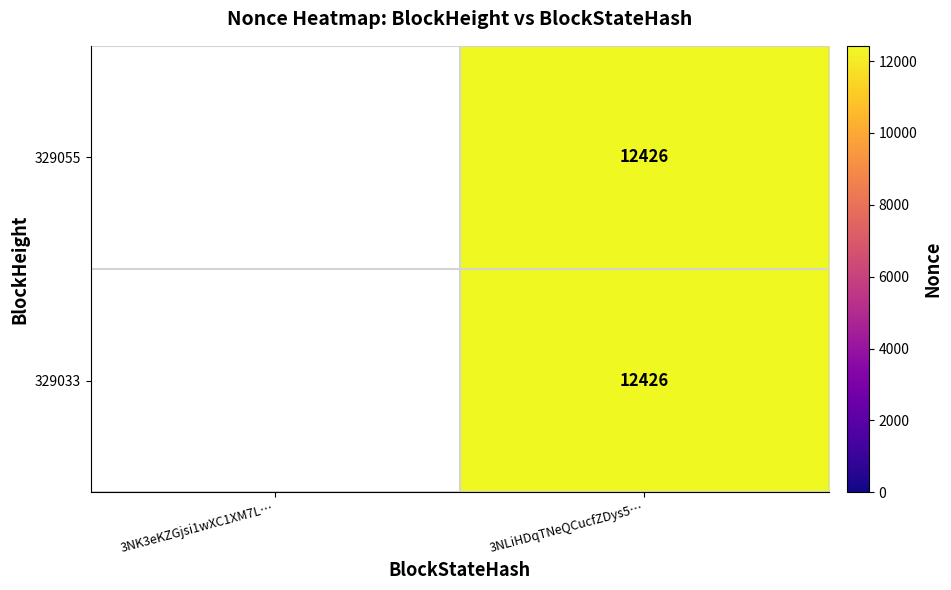

Which category has the lowest value in the 329033 series?

3NK3eKZGjsi1wXC1XM7L…